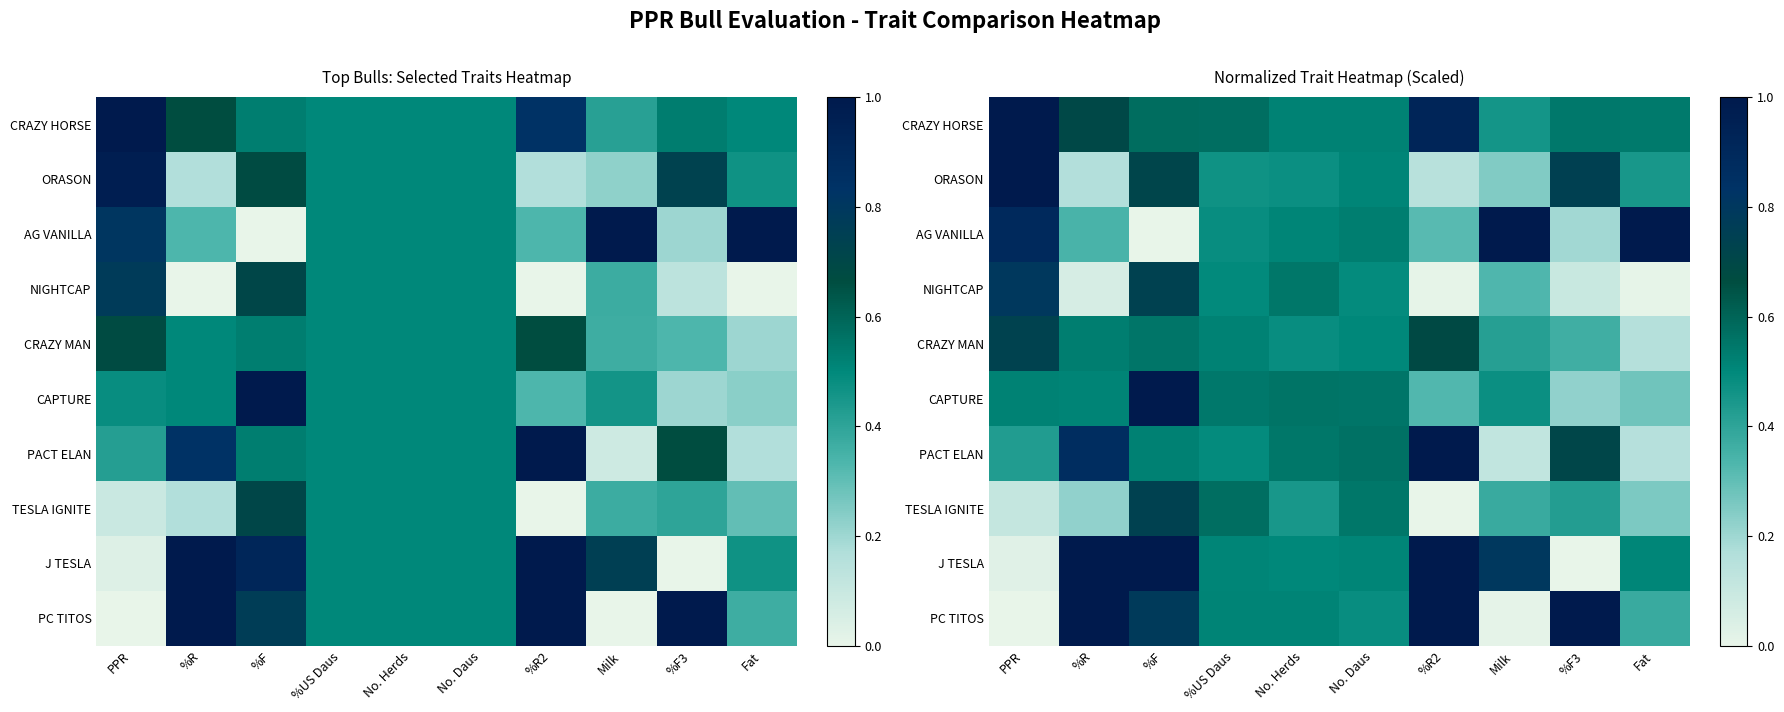

Between %US Daus and %F3, which is larger?

%US Daus